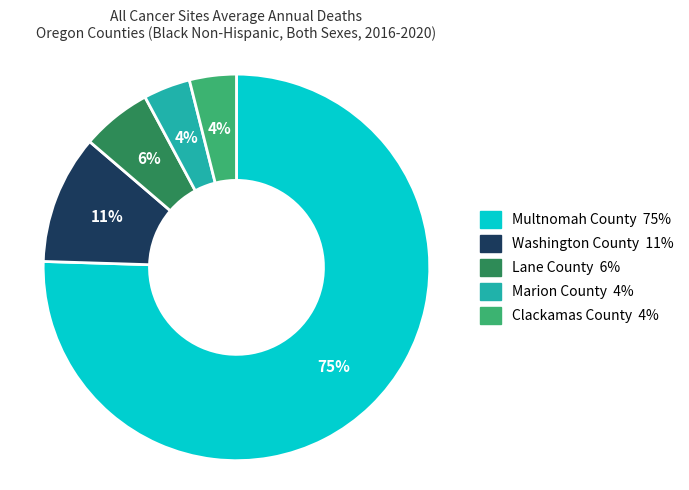

Does Multnomah County account for over 50% of the chart?

Yes